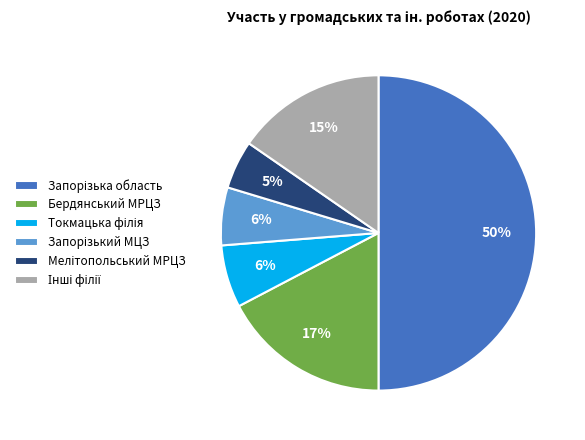

True or false: Бердянський МРЦЗ accounts for 5% of the total.

False